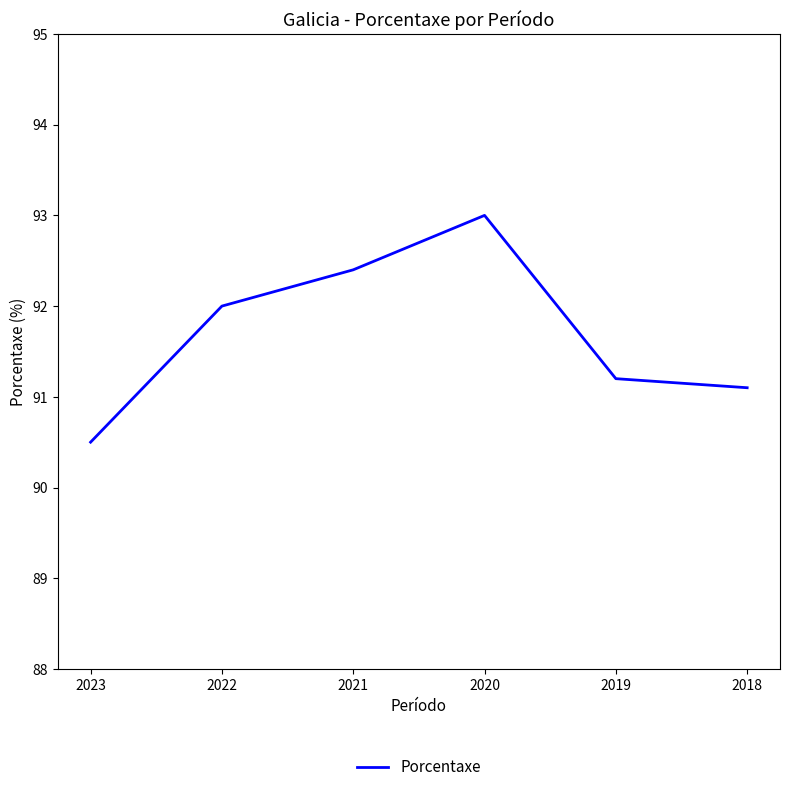

What is the sum of all values?

550.2